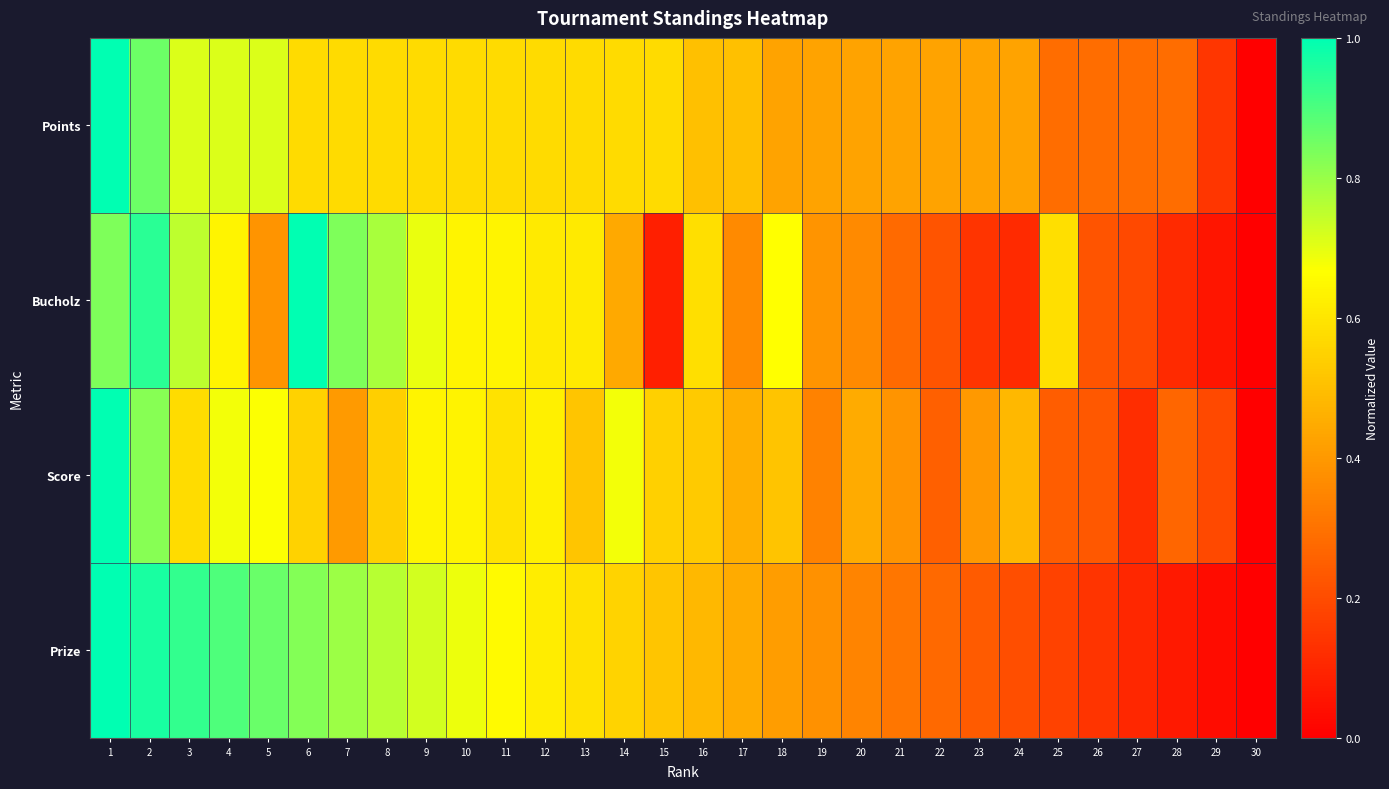

How many data points does each series have?

30